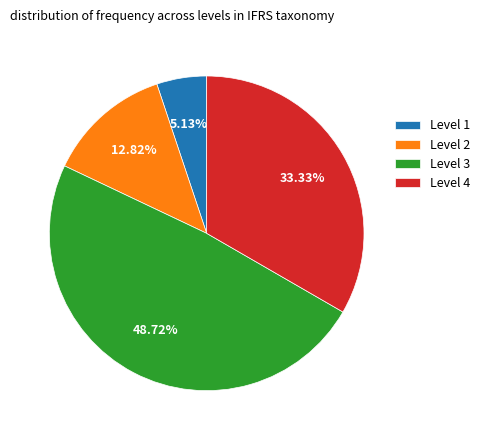

Which slice is the largest?

Level 3